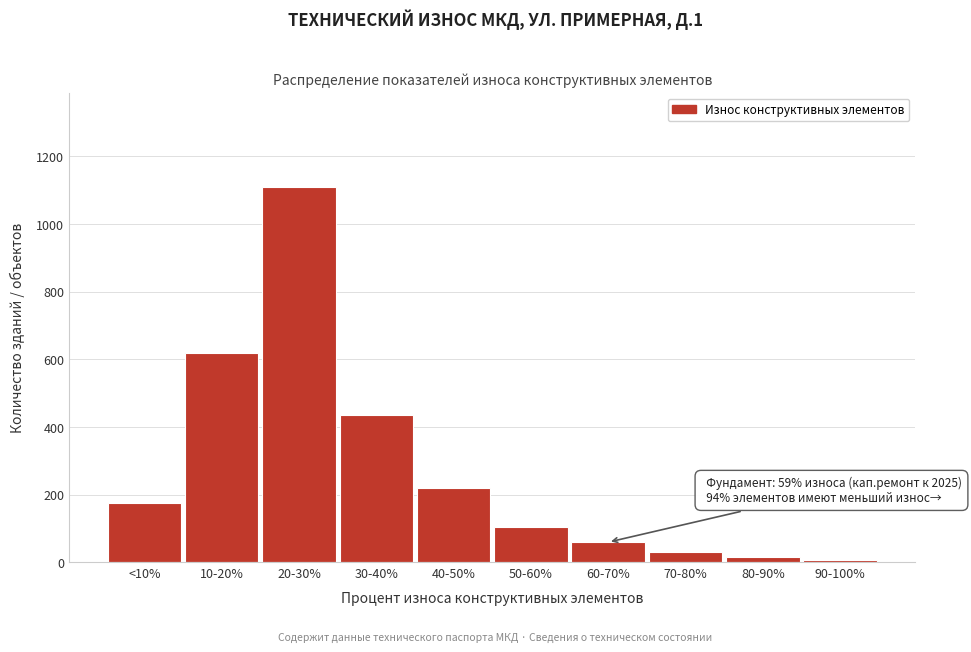

Reading left to right, list all the values displayed in this chart.

<10%=175	10-20%=620	20-30%=1110	30-40%=435	40-50%=220	50-60%=105	60-70%=60	70-80%=30	80-90%=15	90-100%=8